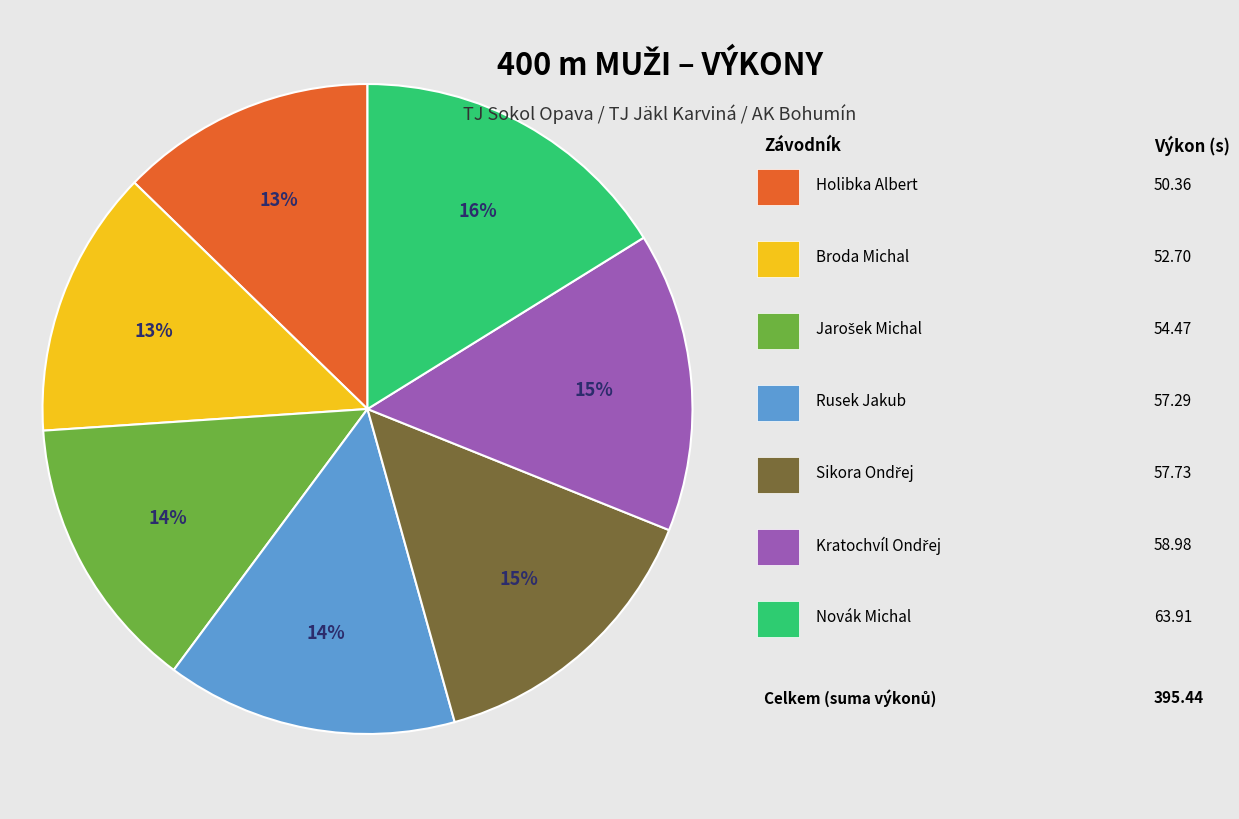

Is there a majority slice in this chart?

No